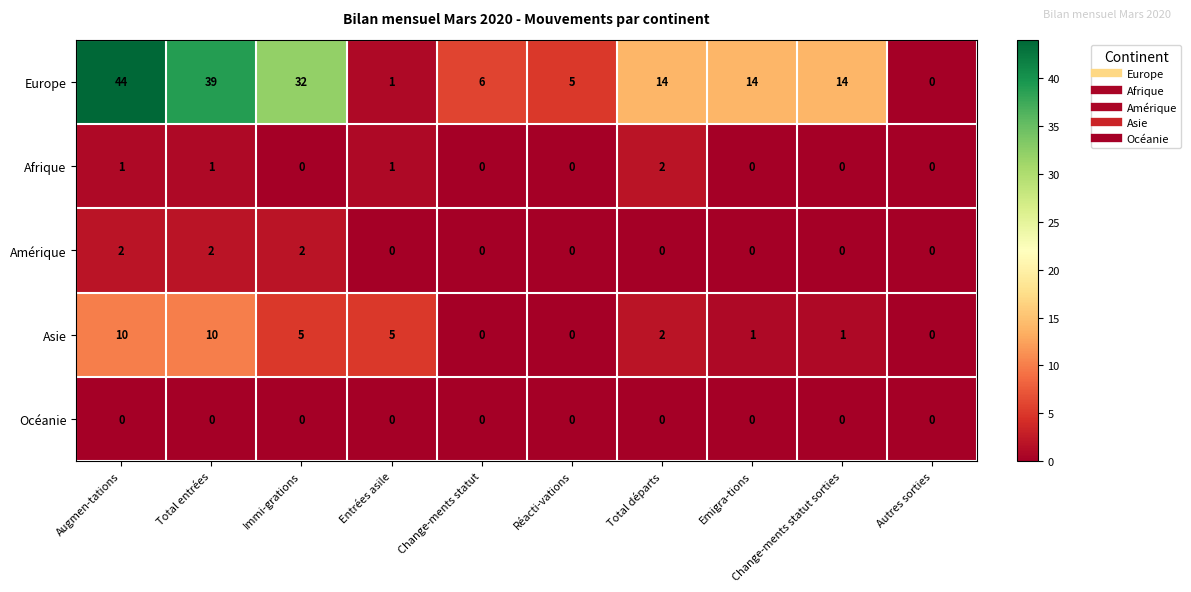

At which category is the sum across all series the highest?

Augmen-tations